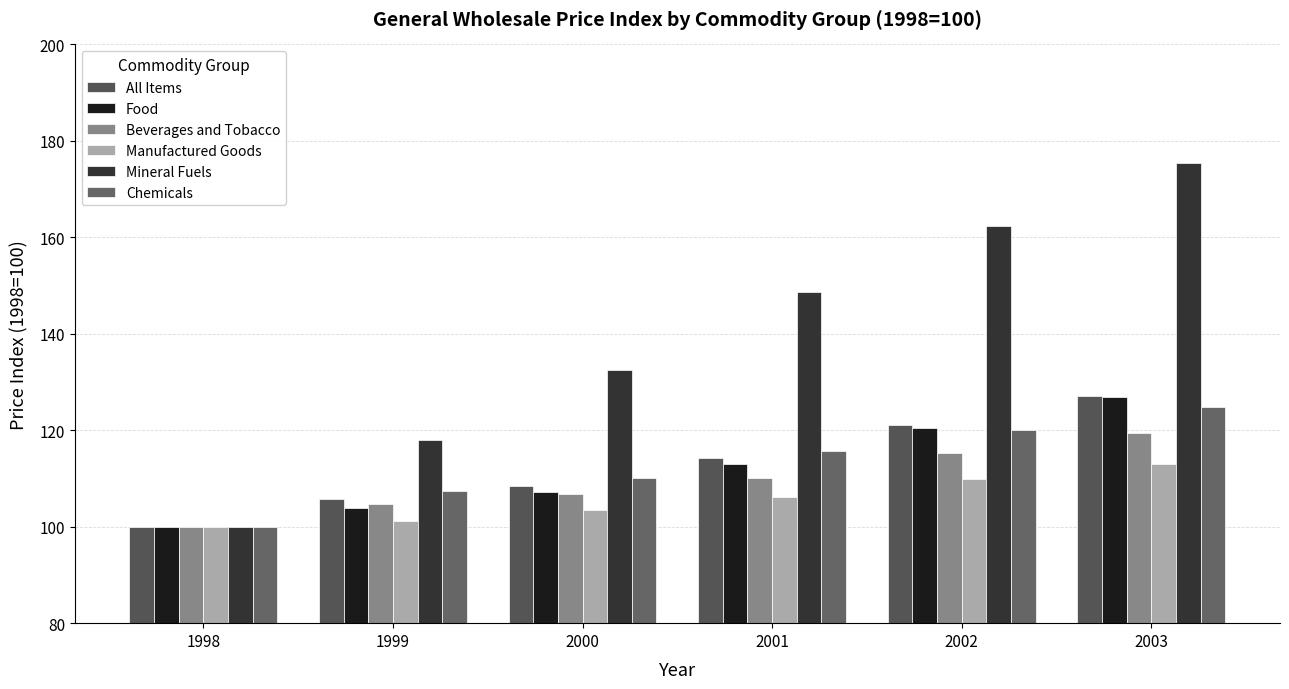

How many bars are there in total?

36